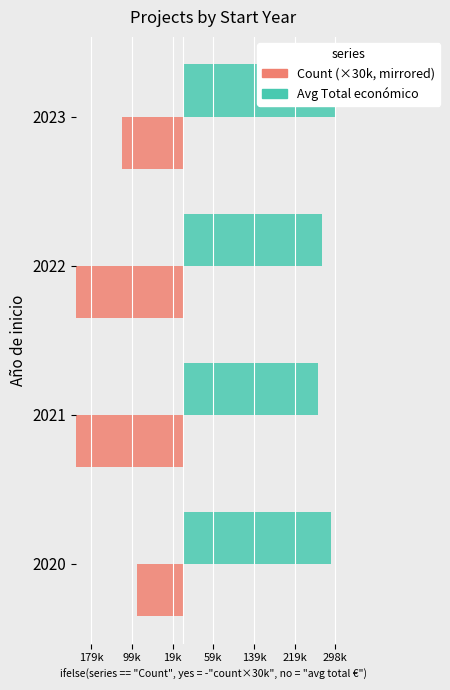

How many bars are there in total?

8